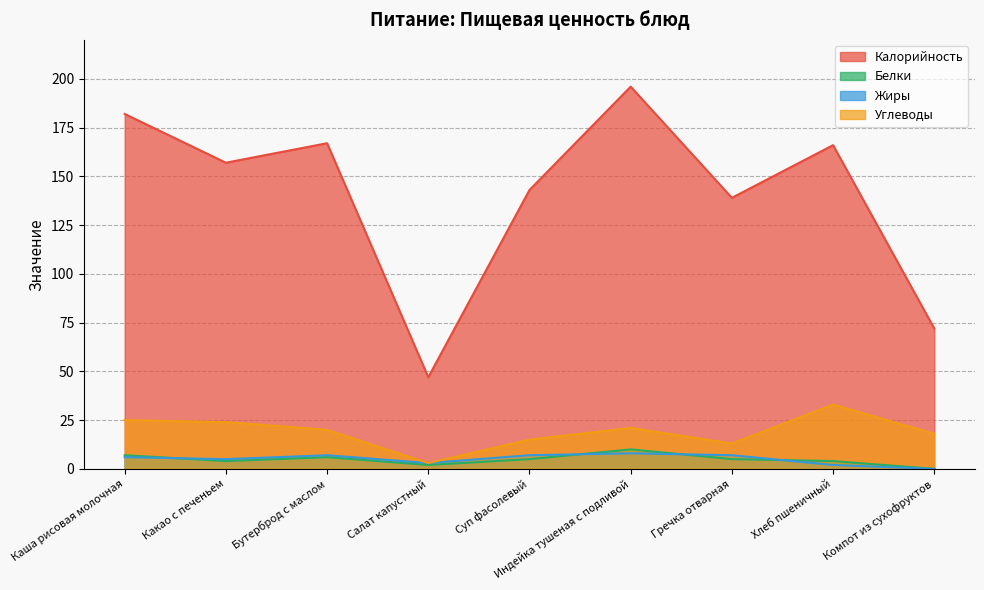

At which label does Калорийность first exceed 157?

Каша рисовая молочная